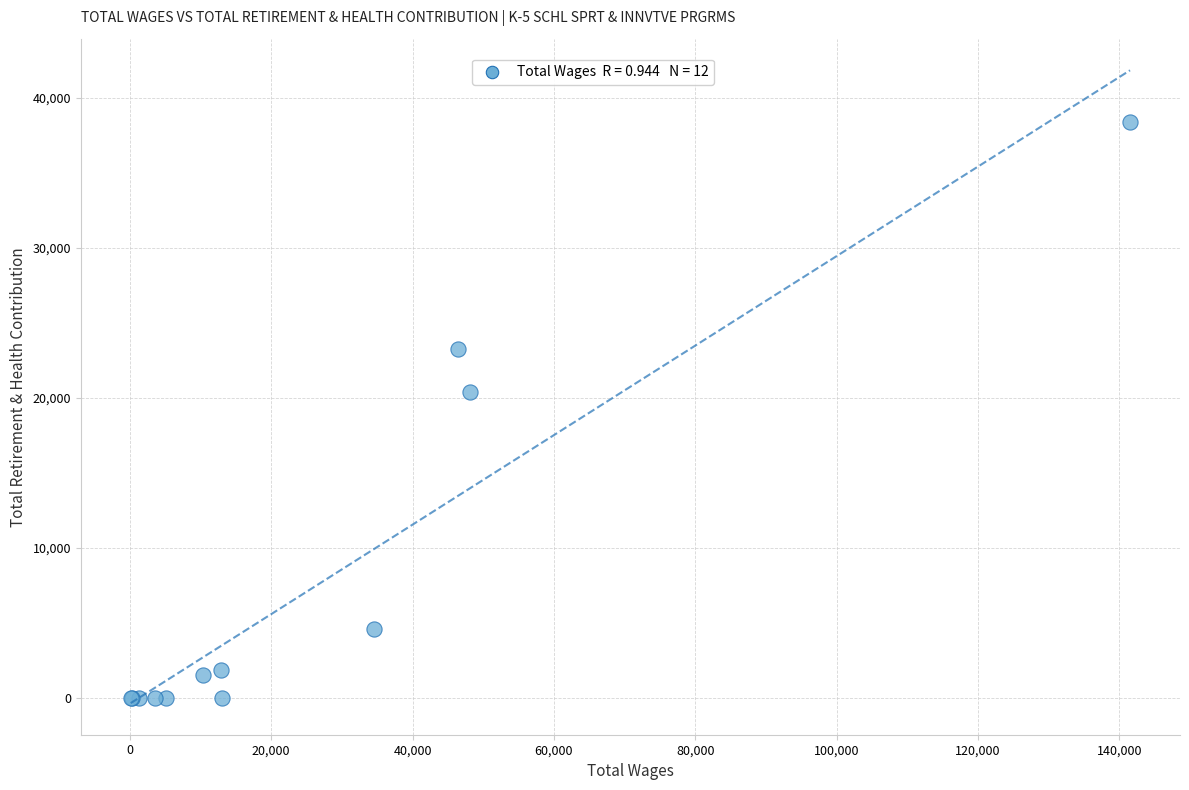

What Y value in the scatter plot is closest to 19183?

20369